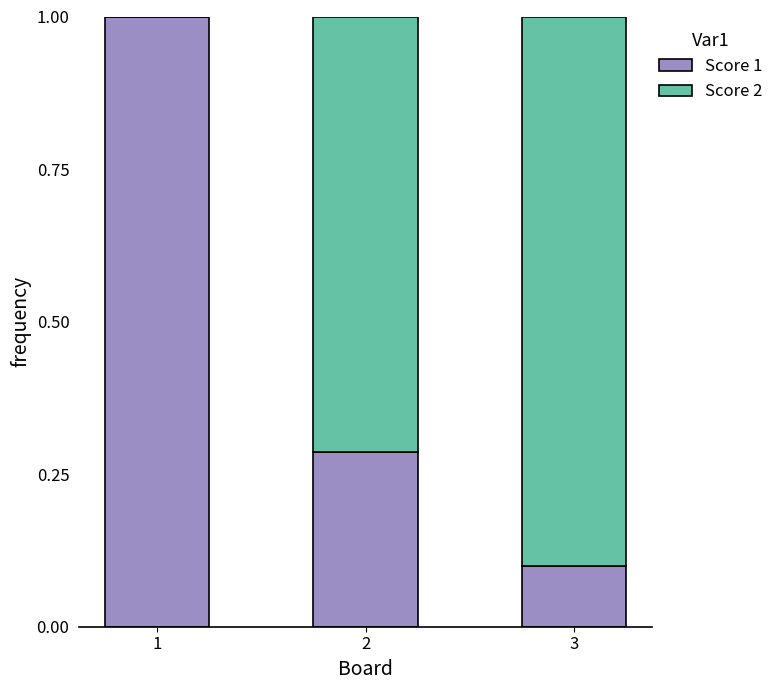

How many Score 1 values are between 0 and 1?

3